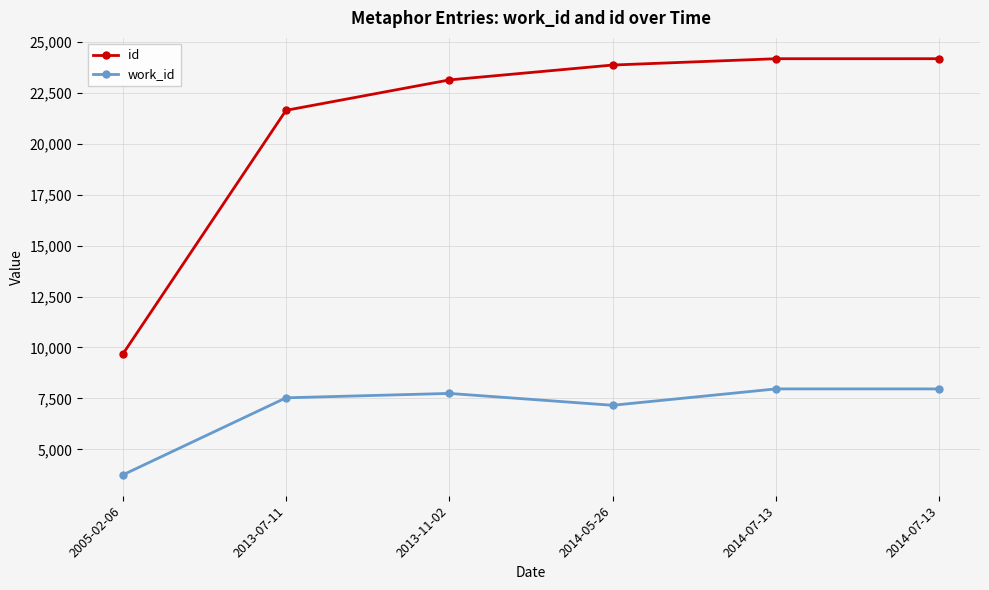

What are all the series names shown in the legend?

id, work_id